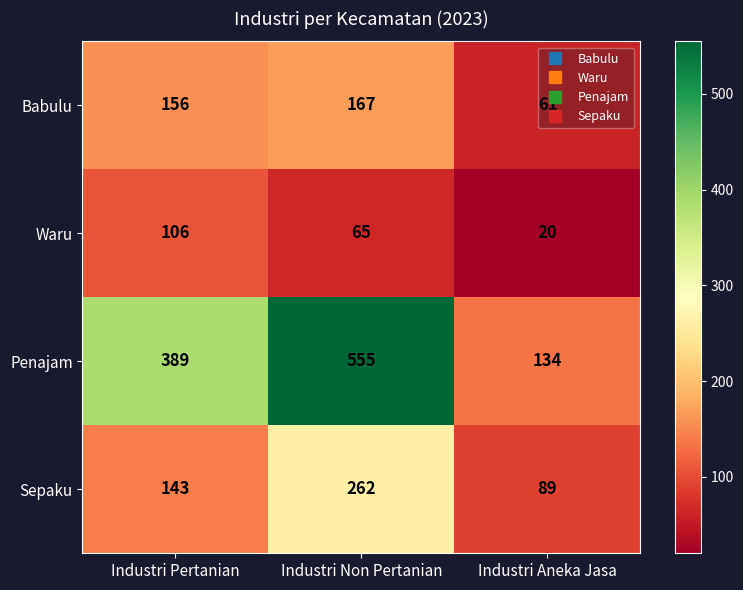

Is the value of Sepaku at Industri Non Pertanian greater than the value of Waru at Industri Non Pertanian?

Yes